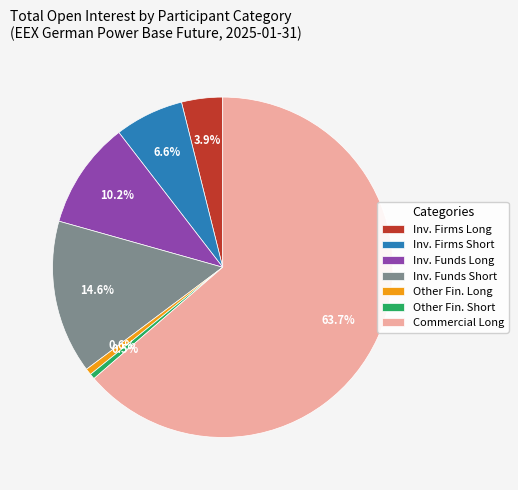

Combined, do Inv. Firms Short and Other Fin. Short account for over 50%?

No